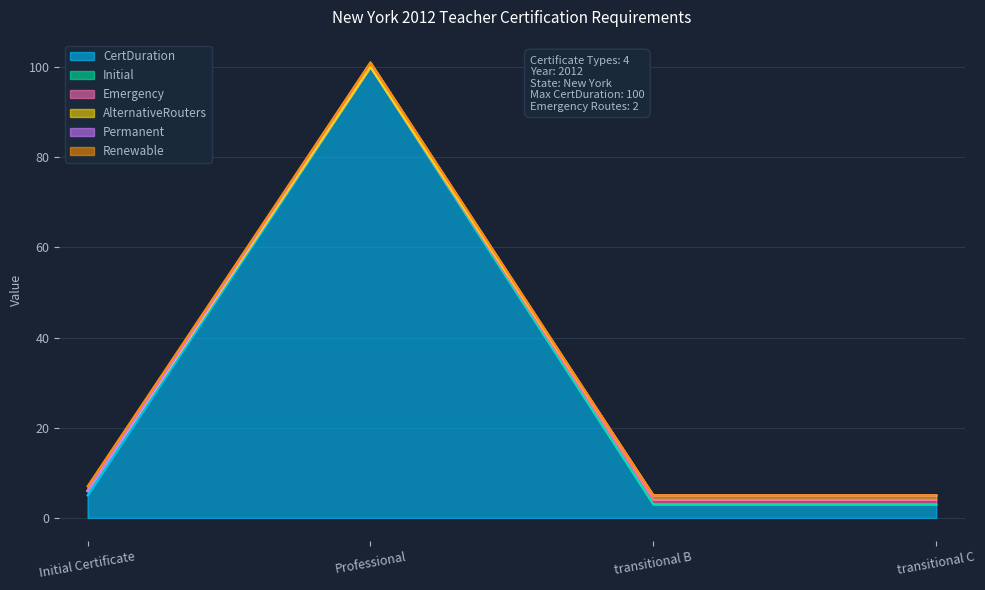

Reading right to left, extract all data points from this chart.

CertDuration: transitional C=3	transitional B=3	Professional=100	Initial Certificate=5
Initial: transitional C=0	transitional B=0	Professional=0	Initial Certificate=1
Emergency: transitional C=1	transitional B=1	Professional=0	Initial Certificate=0
AlternativeRouters: transitional C=1	transitional B=1	Professional=0	Initial Certificate=0
Permanent: transitional C=0	transitional B=0	Professional=1	Initial Certificate=0
Renewable: transitional C=0	transitional B=0	Professional=0	Initial Certificate=1